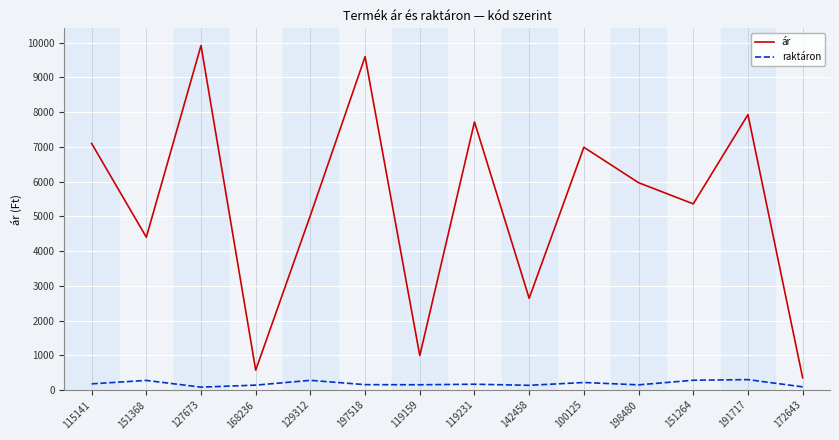

Which category has the lowest value in the ár series?

172643